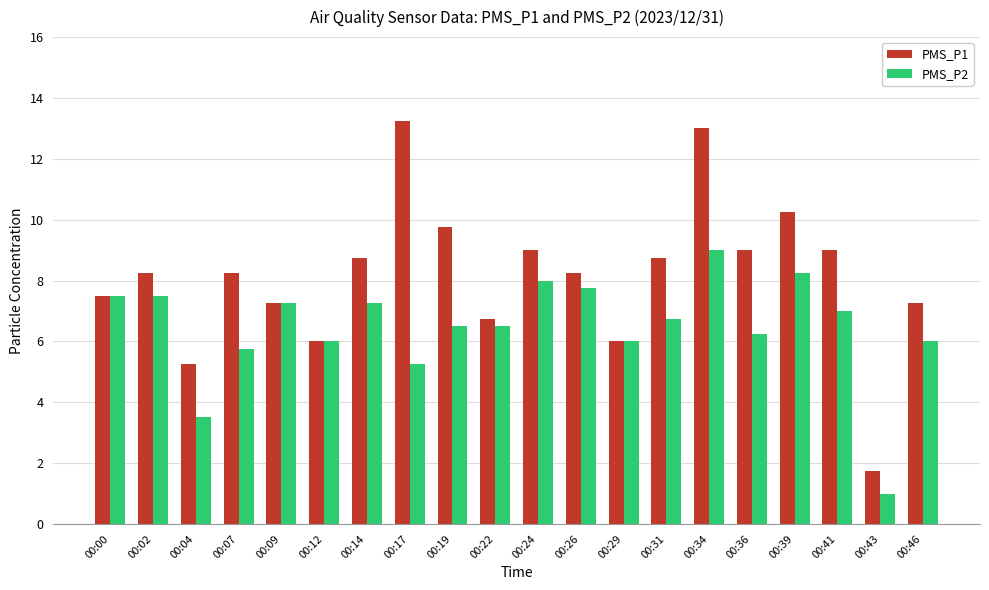

True or false: PMS_P2 has a value of 9.5 at 00:36.

False